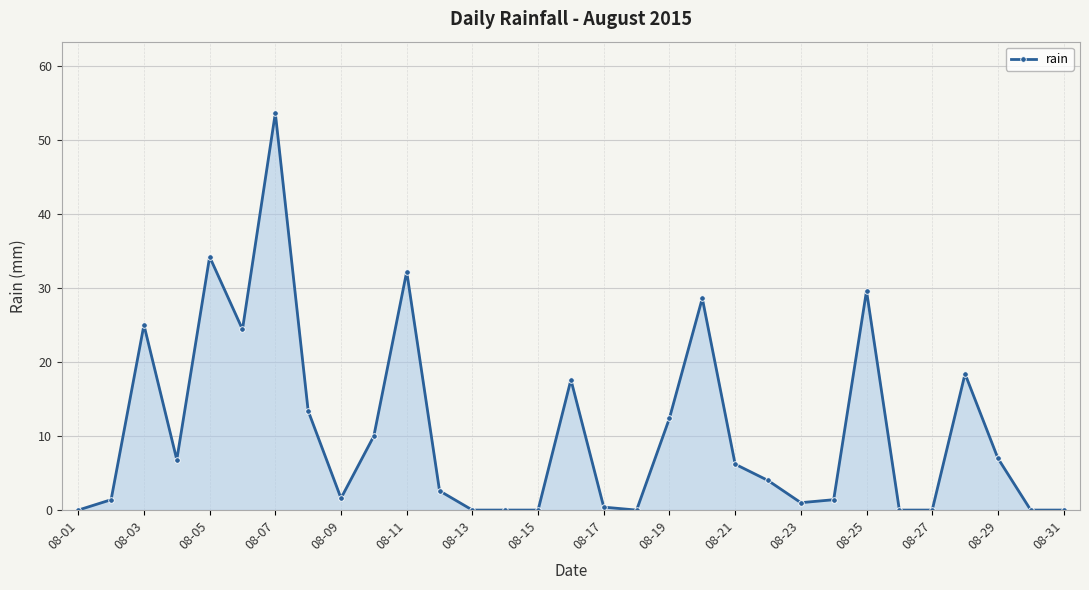

What is the value of the 5th point from the left?

34.2